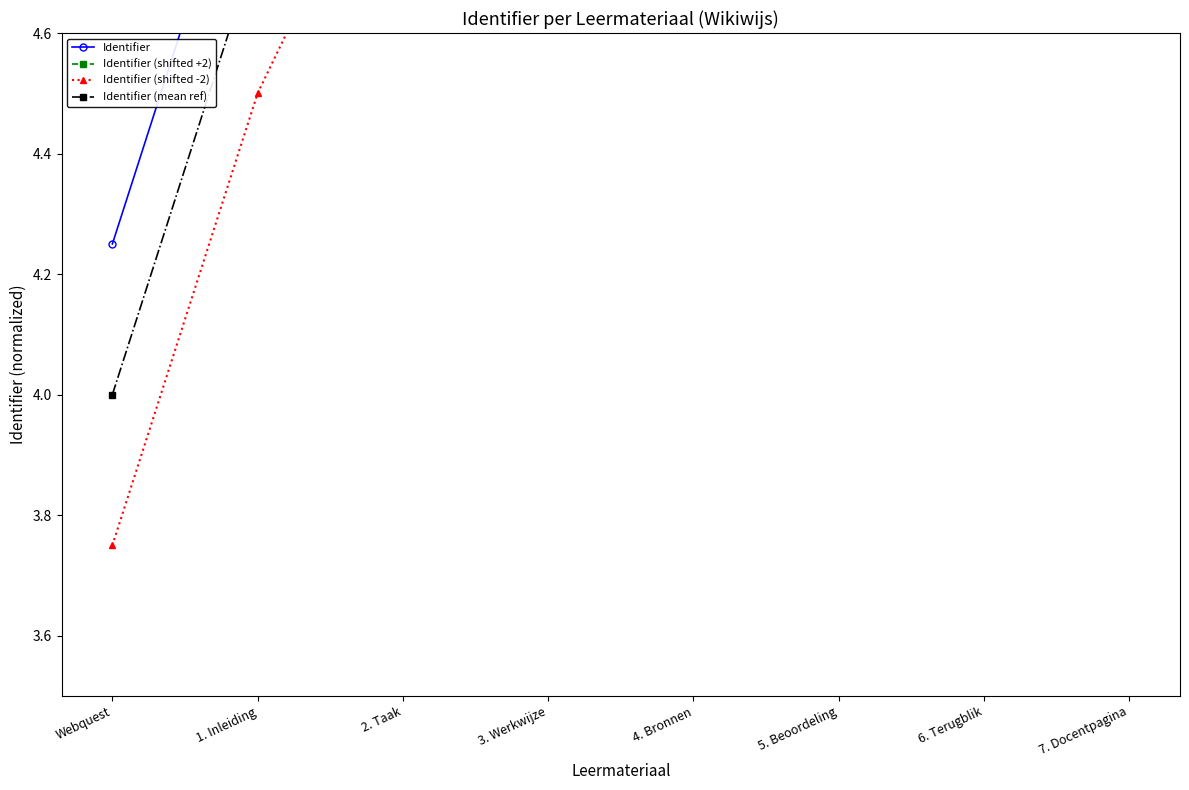

Reading right to left, what are all the values shown in this chart?

Identifier: 7. Docentpagina=8.0	6. Terugblik=7.5	5. Beoordeling=7.0	4. Bronnen=6.5	3. Werkwijze=6.0	2. Taak=5.5	1. Inleiding=5.0	Webquest=4.2
Identifier (shifted +2): 7. Docentpagina=8.5	6. Terugblik=8.0	5. Beoordeling=7.5	4. Bronnen=7.0	3. Werkwijze=6.5	2. Taak=6.0	1. Inleiding=5.5	Webquest=4.8
Identifier (shifted -2): 7. Docentpagina=7.5	6. Terugblik=7.0	5. Beoordeling=6.5	4. Bronnen=6.0	3. Werkwijze=5.5	2. Taak=5.0	1. Inleiding=4.5	Webquest=3.8
Identifier (mean ref): 7. Docentpagina=7.8	6. Terugblik=7.2	5. Beoordeling=6.8	4. Bronnen=6.2	3. Werkwijze=5.8	2. Taak=5.2	1. Inleiding=4.8	Webquest=4.0